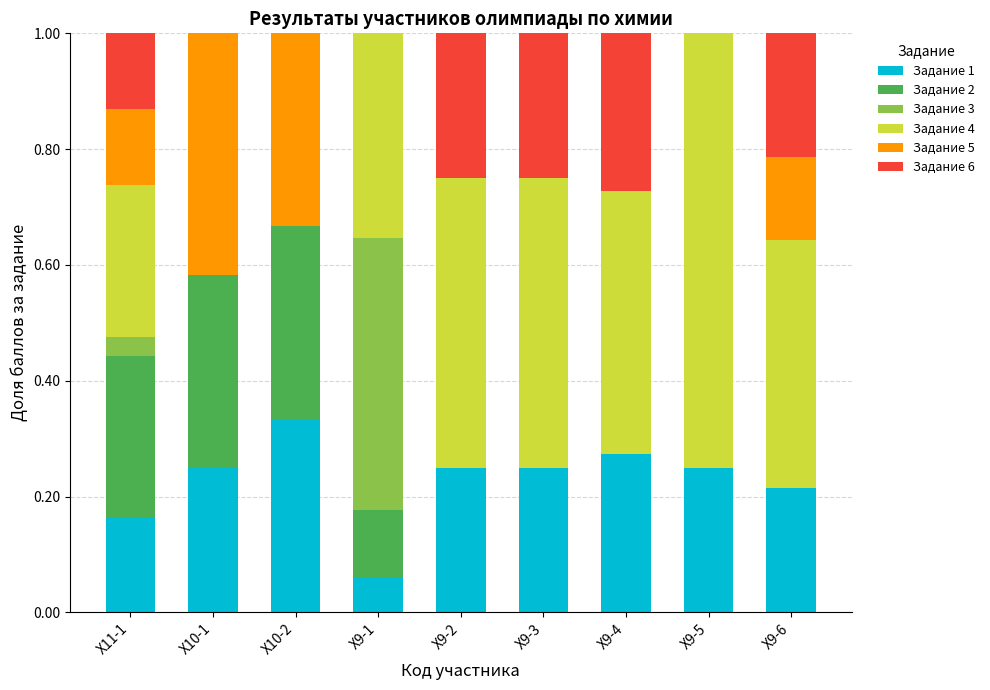

Rank the categories by Задание 5 value from lowest to highest.

Х9-1, Х9-2, Х9-3, Х9-4, Х9-5, Х11-1, Х9-6, Х10-2, Х10-1